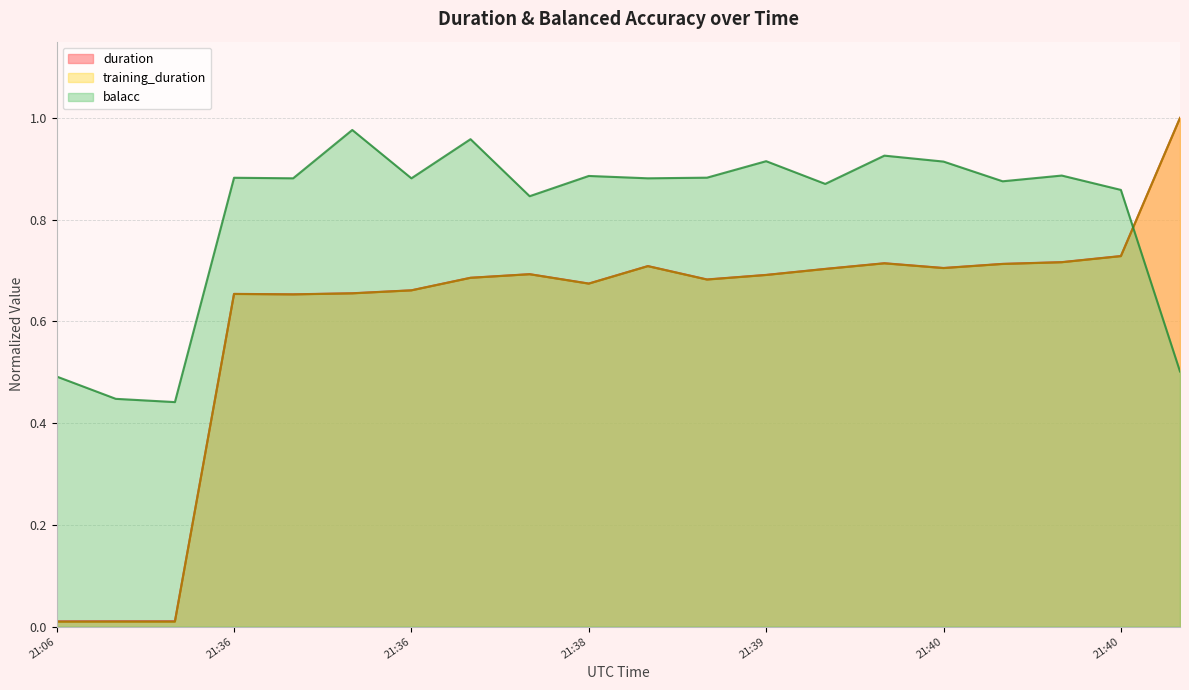

Does the chart display data point markers on the line(s)?

No